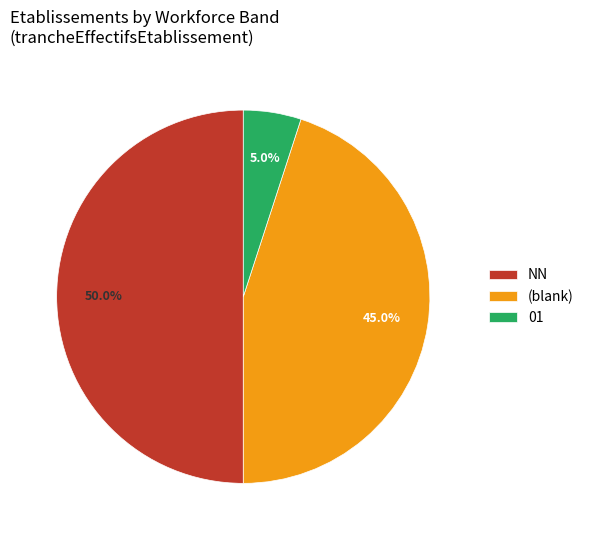

Rank the categories by value from lowest to highest.

01, (blank), NN